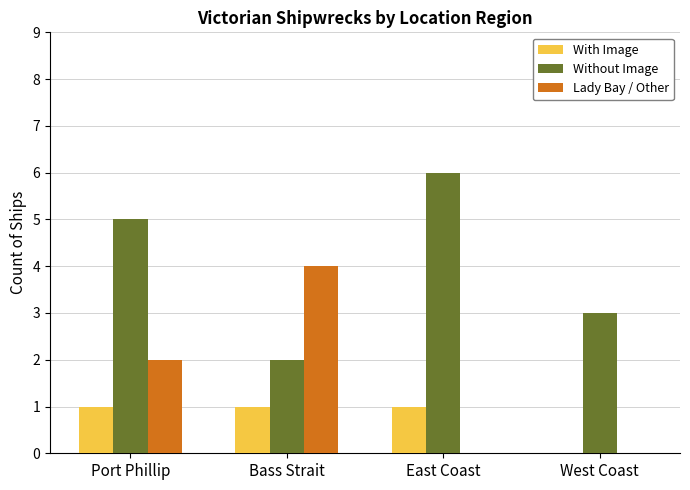

How many groups of bars are there?

4